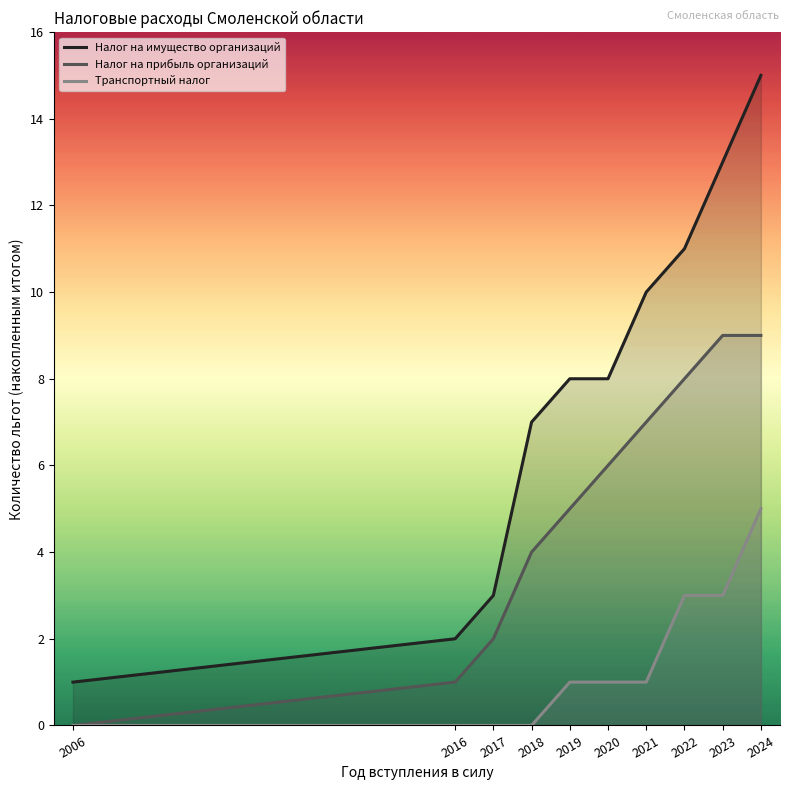

How many lines are shown in the chart?

3